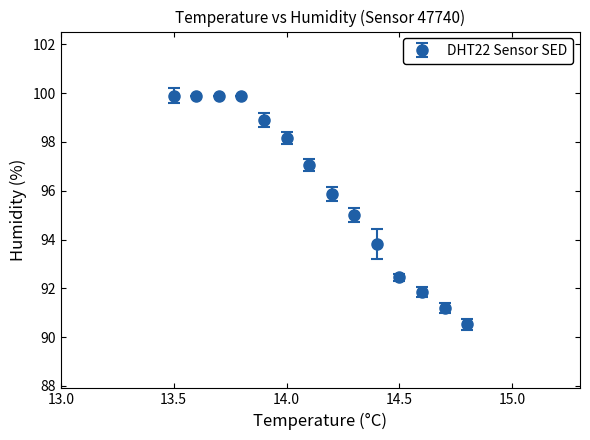

What is the value of the 3rd point from the left?

99.9